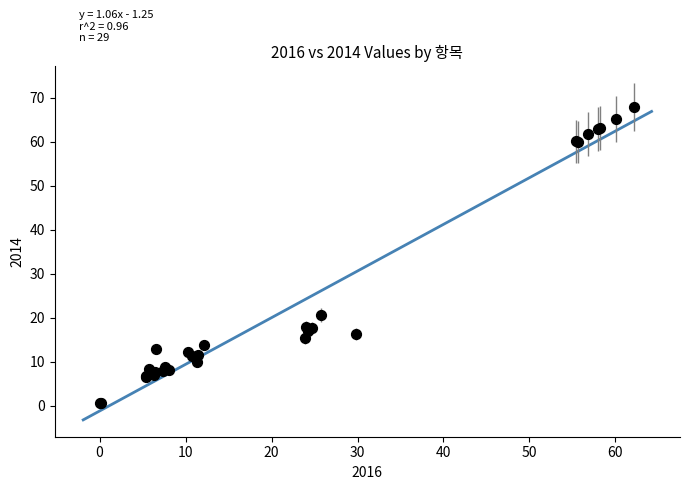

What Y value in the scatter plot is closest to 34?

20.6